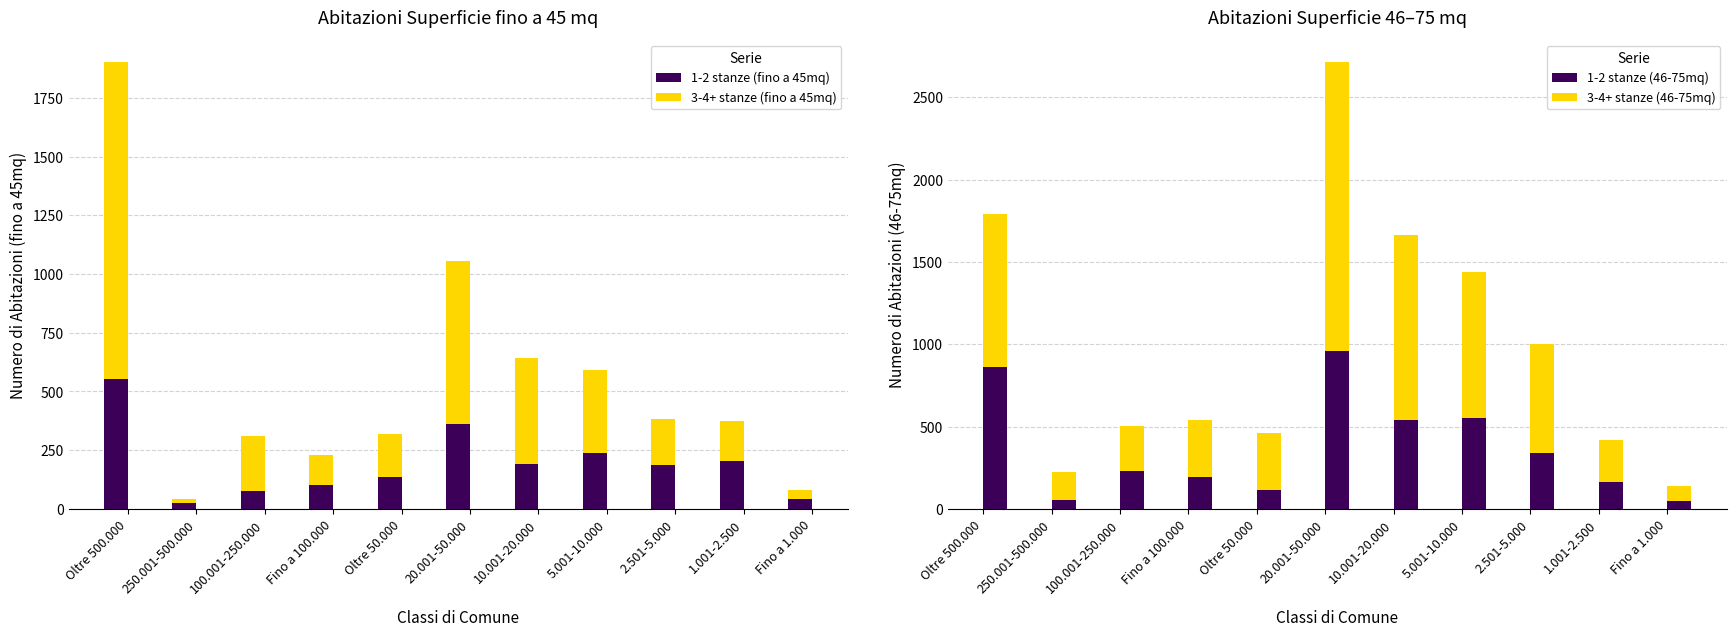

Which series has the widest spread of values?

3-4+ stanze (46-75mq)